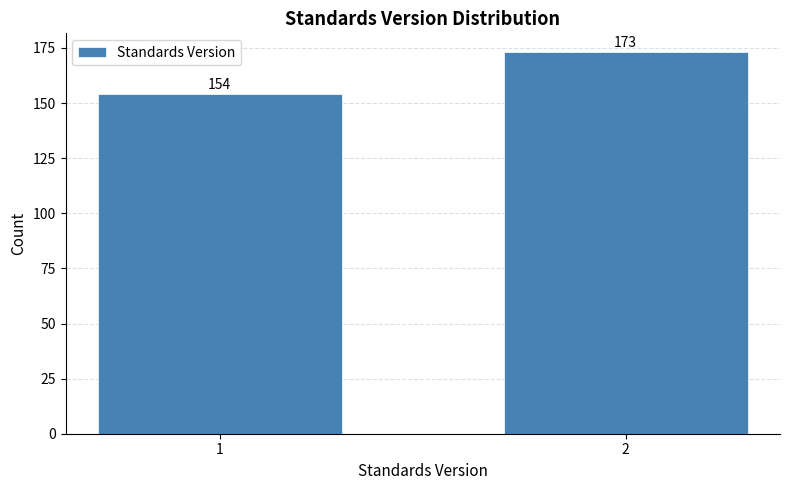

Reading left to right, extract all data points from this chart.

1=154	2=173